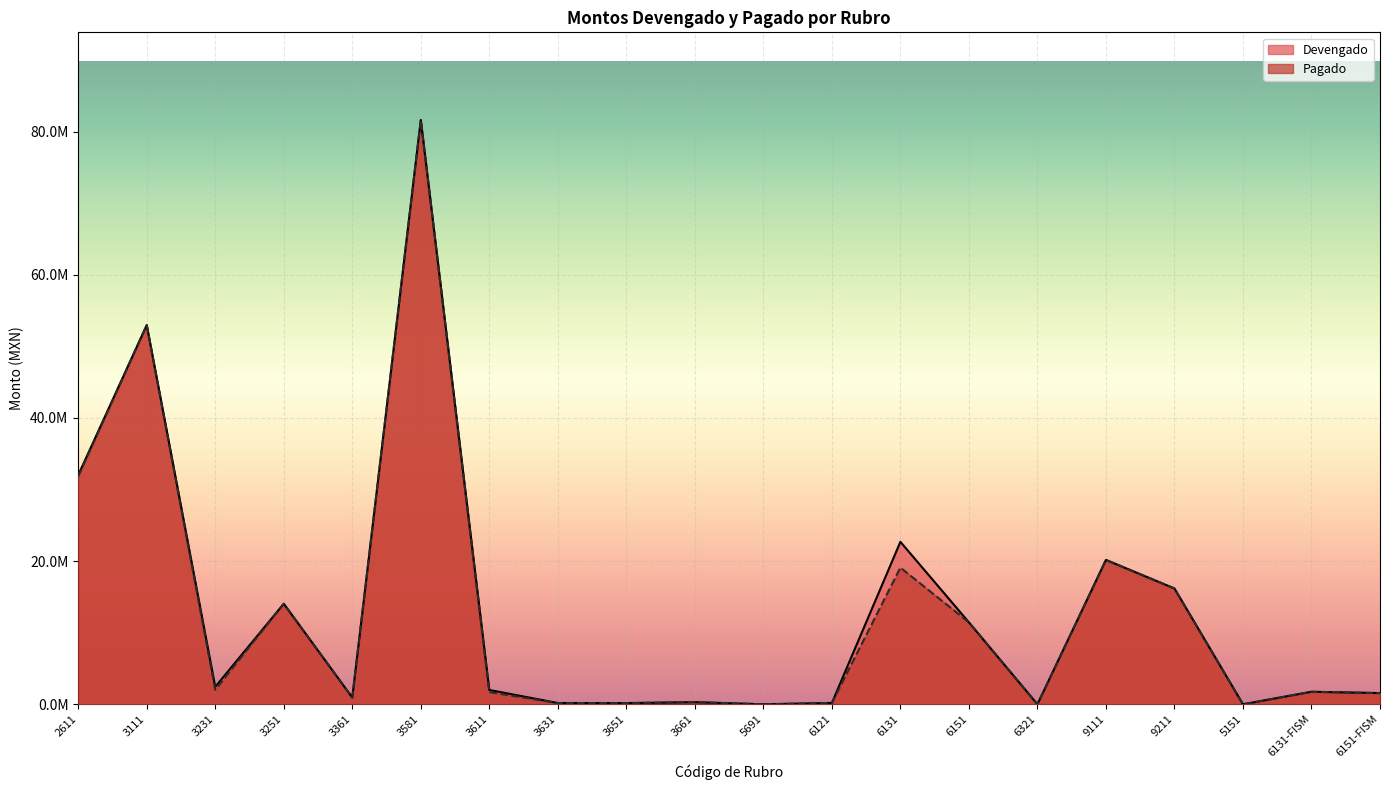

Does the chart display data point markers on the line(s)?

No